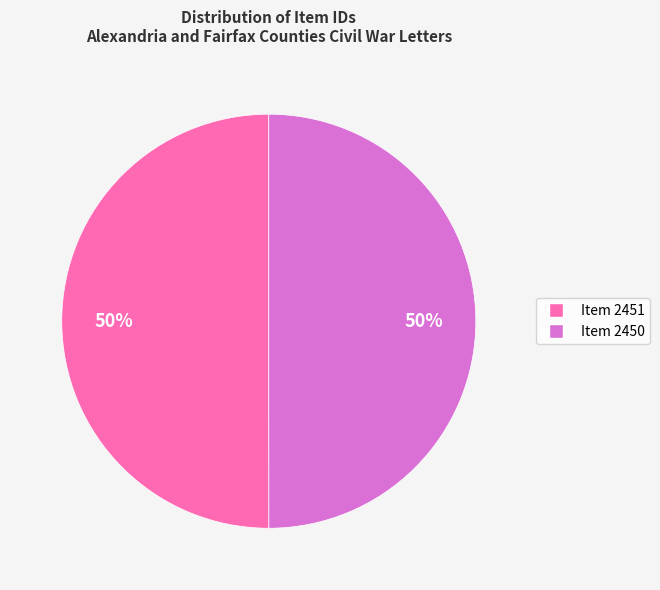

To the nearest percent, what is the average slice percentage?

50%